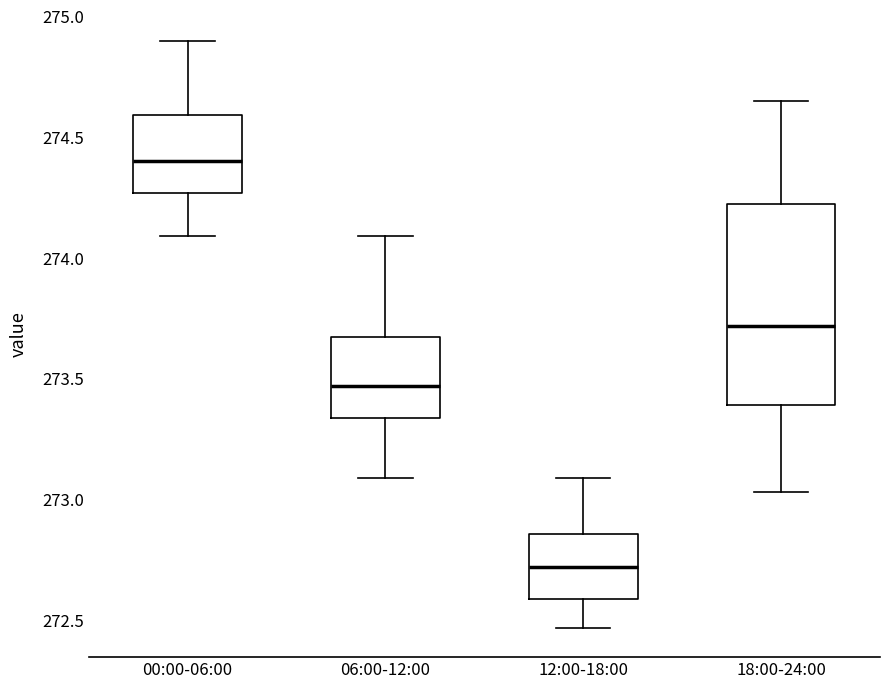

Which box is the tallest, from its lower edge to its upper edge?

18:00-24:00